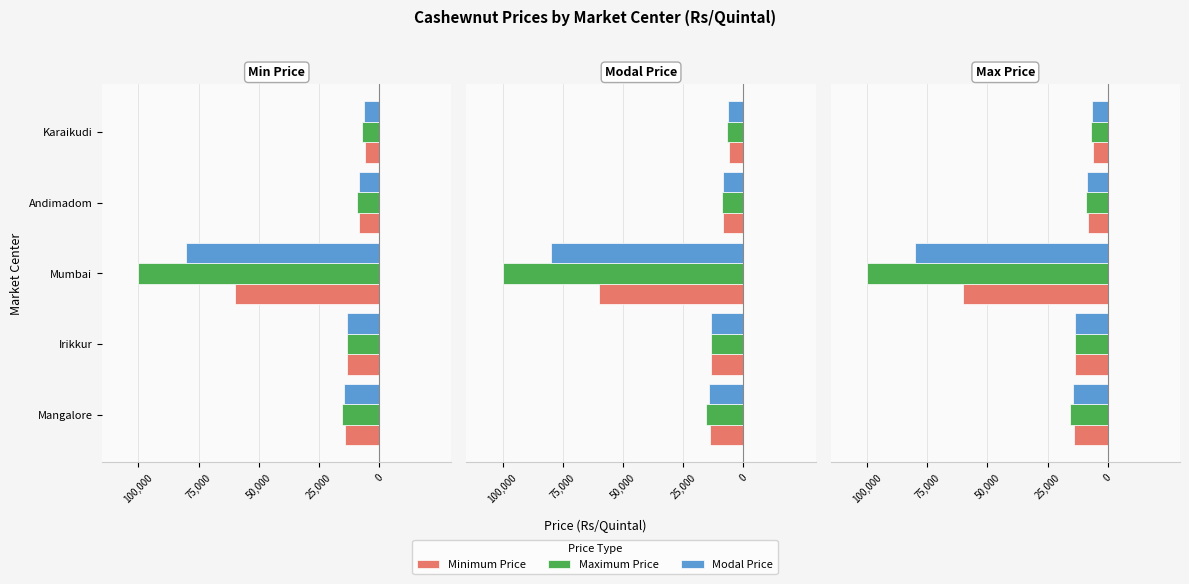

Count the number of data series in this chart.

3